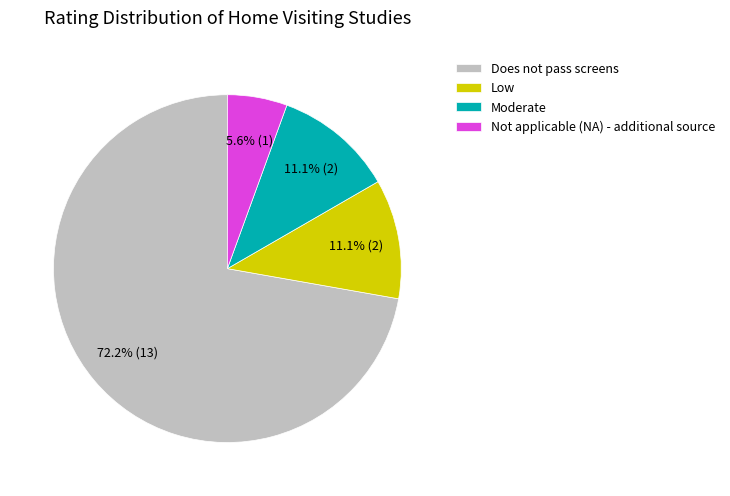

To the nearest percent, what percentage of the pie is Moderate?

11%